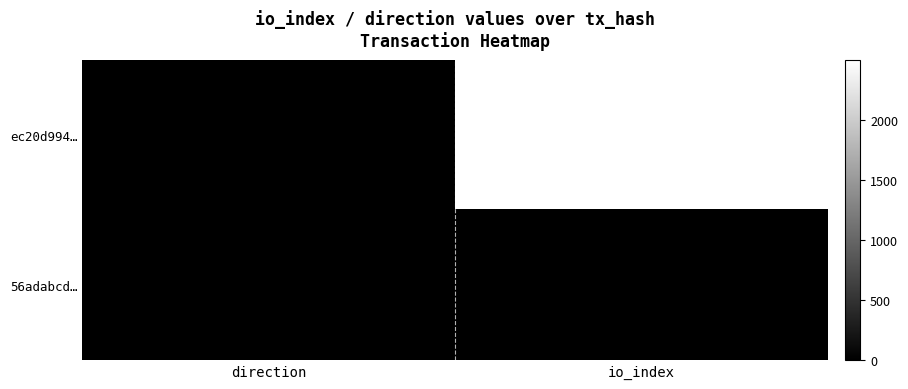

At which category is the sum across all series the highest?

io_index